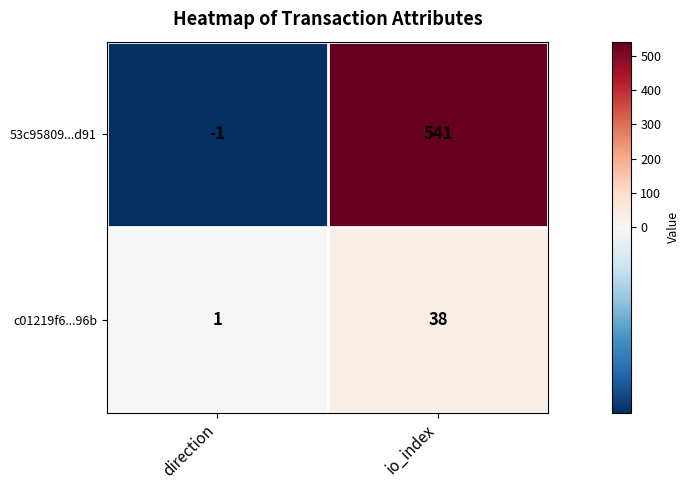

The value of 53c95809...d91 at direction is -2. True or false?

False